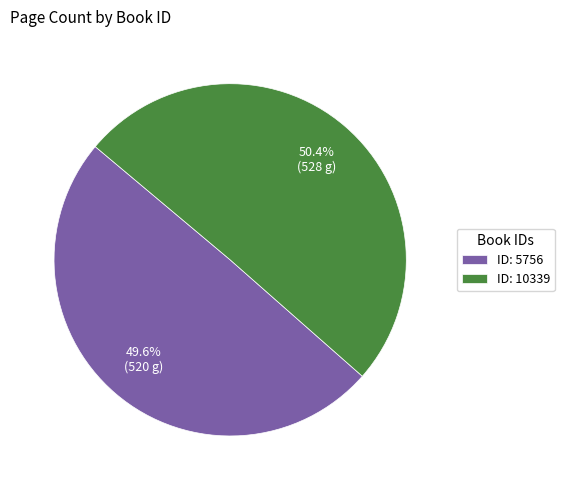

Approximately how many times larger is the value at ID: 10339 compared to ID: 5756?

1.0